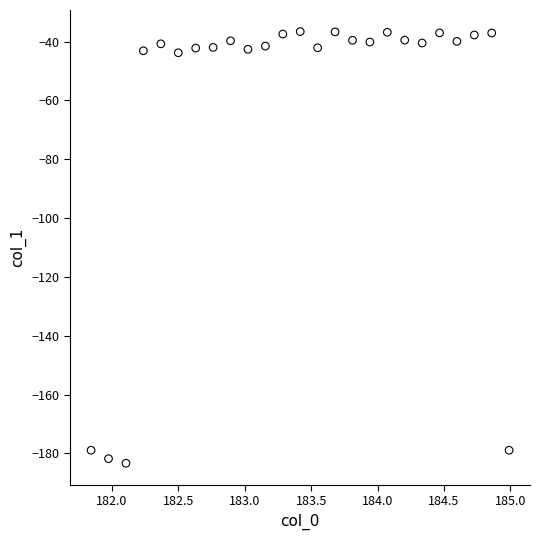

What is the range of Y values (max minus min)?

146.7